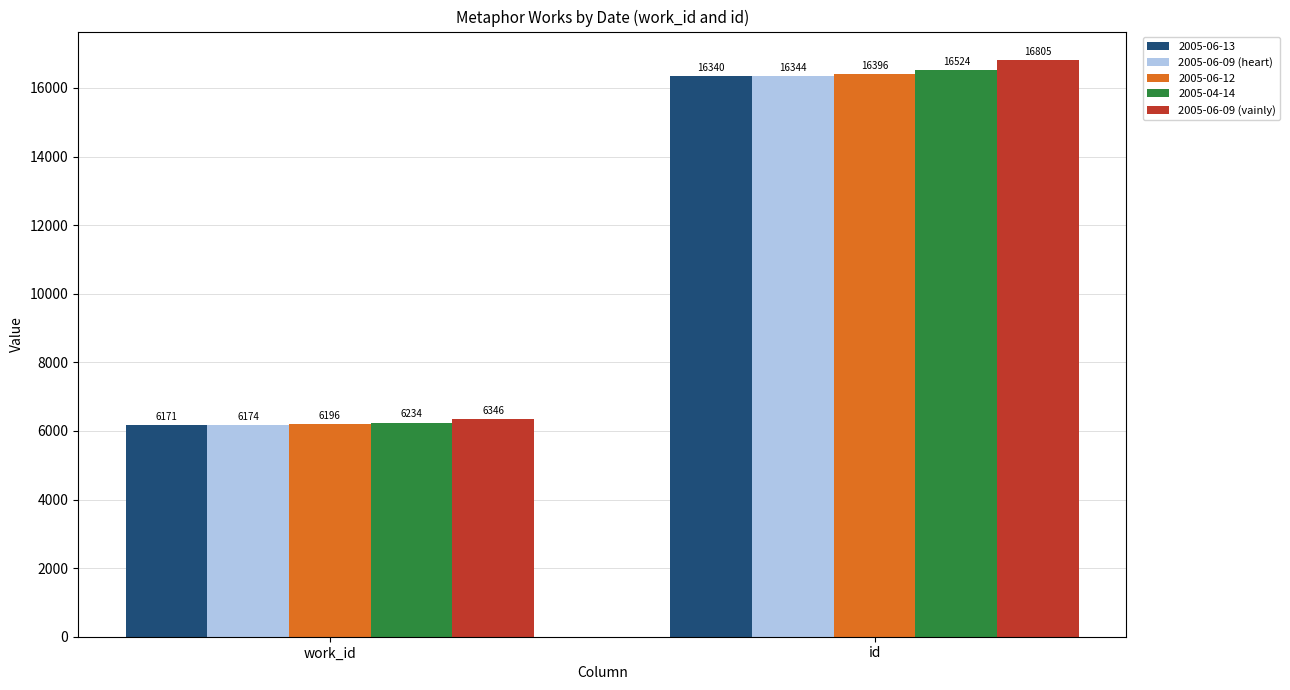

What value does the 2005-06-09 (heart) series have at work_id, to the nearest 50?

6150